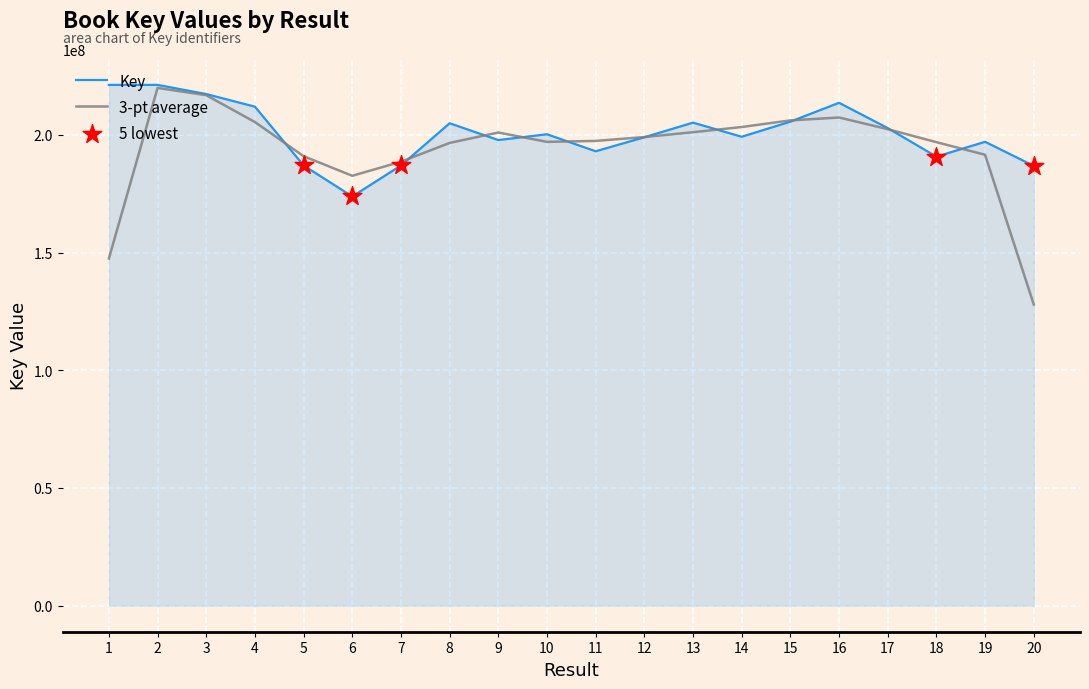

What is the difference between the highest and lowest values at 19?

5513002.7